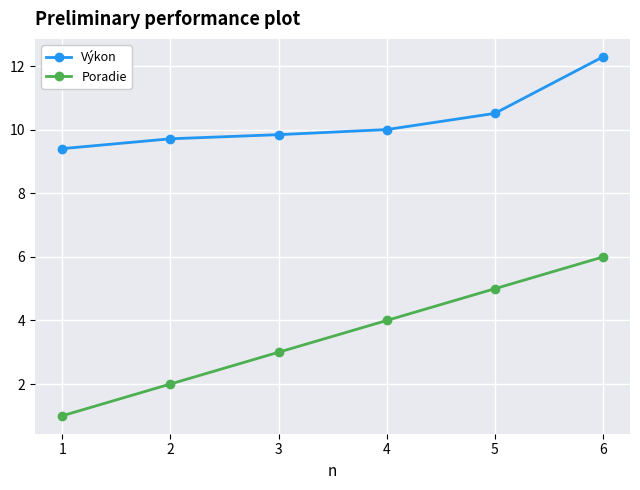

What is the sum of the Poradie values at 1 and 6?

7.0